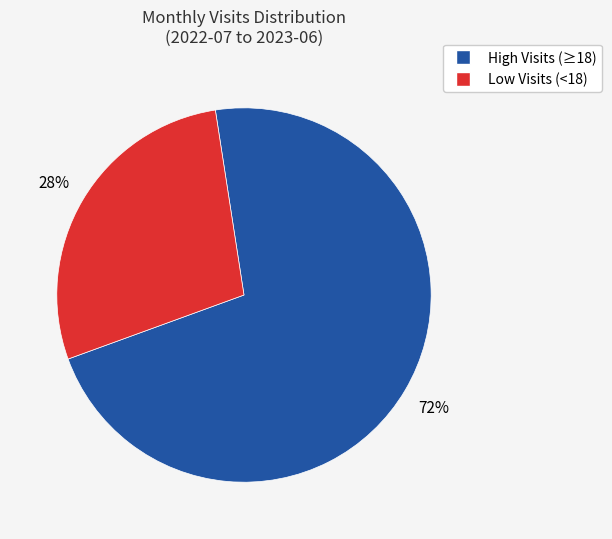

Does any single category account for the majority?

Yes